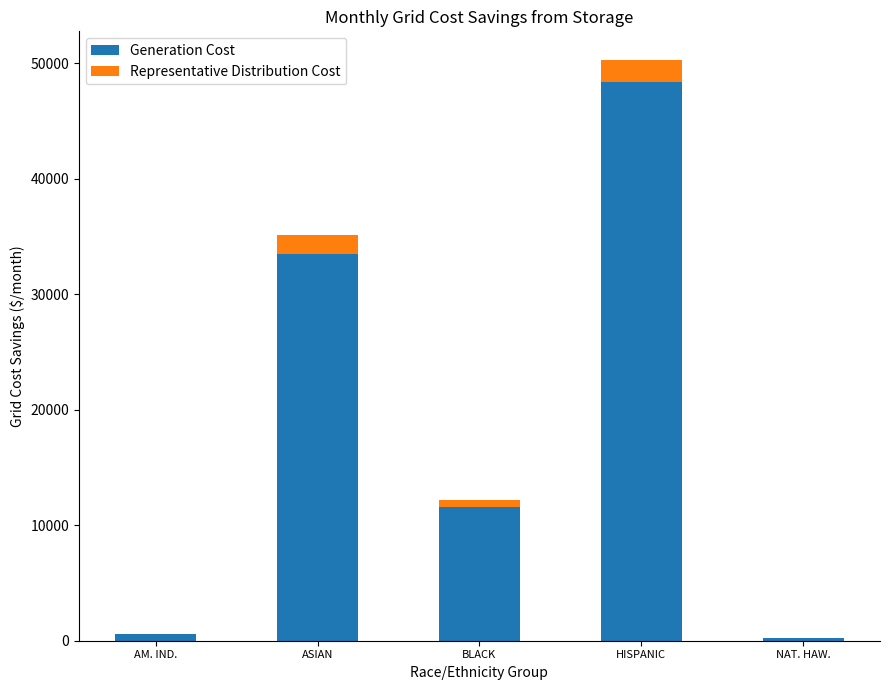

True or false: Generation Cost has a value of 33462 at ASIAN.

True